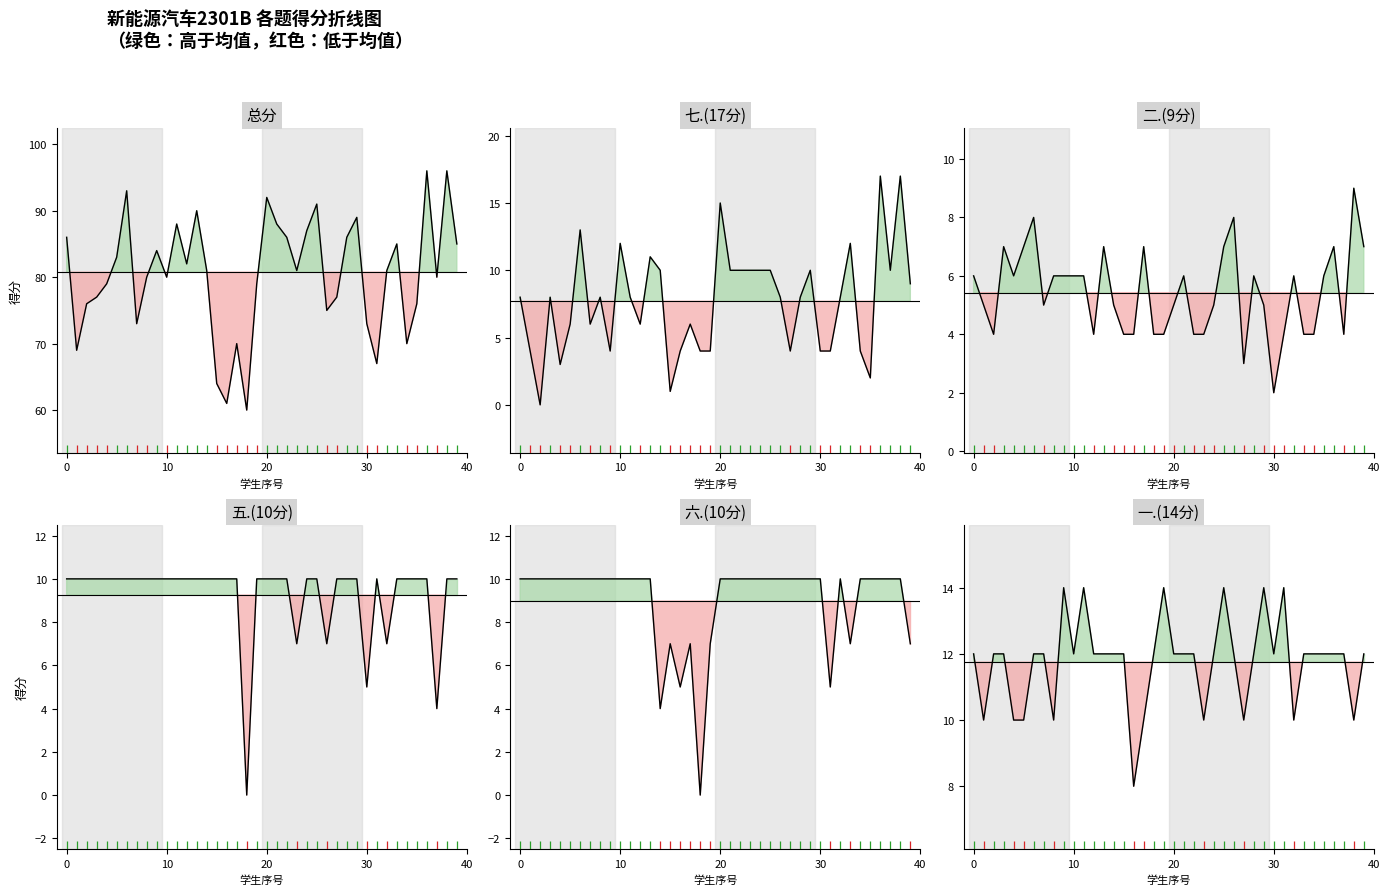

Which series has the largest total across all categories?

总分